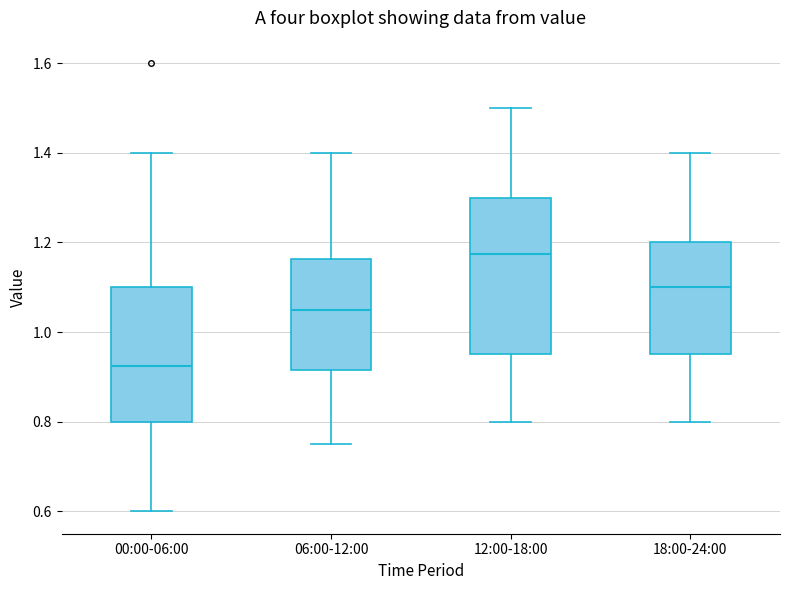

Reading left to right, read every box against the y-axis: the position of its median line, the range the box covers, and the ends of its whiskers. The values are not printed on the chart, so give them approximately, as read against the axis.

00:00-06:00: median 0.92, box 0.80 to 1.10, whiskers 0.60 to 1.40
06:00-12:00: median 1.06, box 0.92 to 1.16, whiskers 0.76 to 1.40
12:00-18:00: median 1.18, box 0.96 to 1.30, whiskers 0.80 to 1.50
18:00-24:00: median 1.10, box 0.96 to 1.20, whiskers 0.80 to 1.40